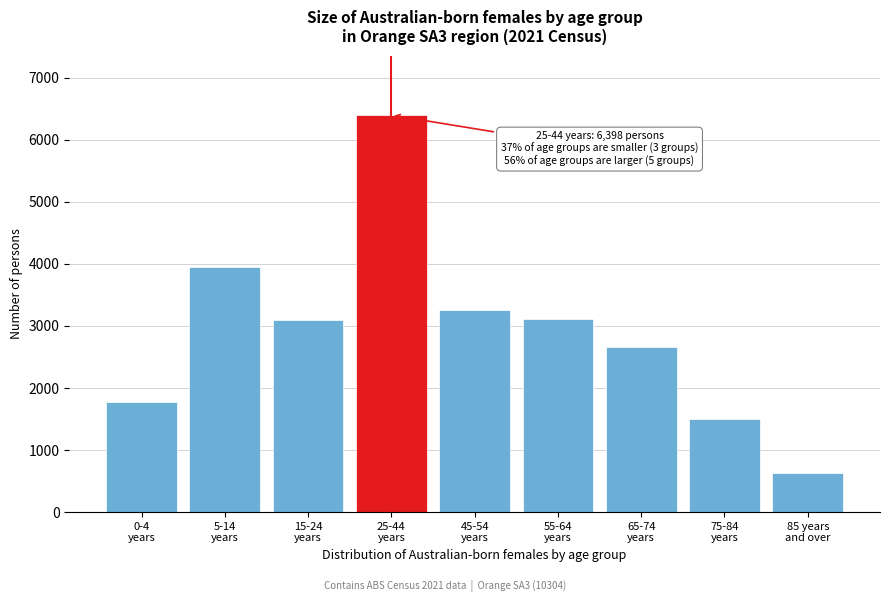

What is the value of the 7th bar from the left?

2667